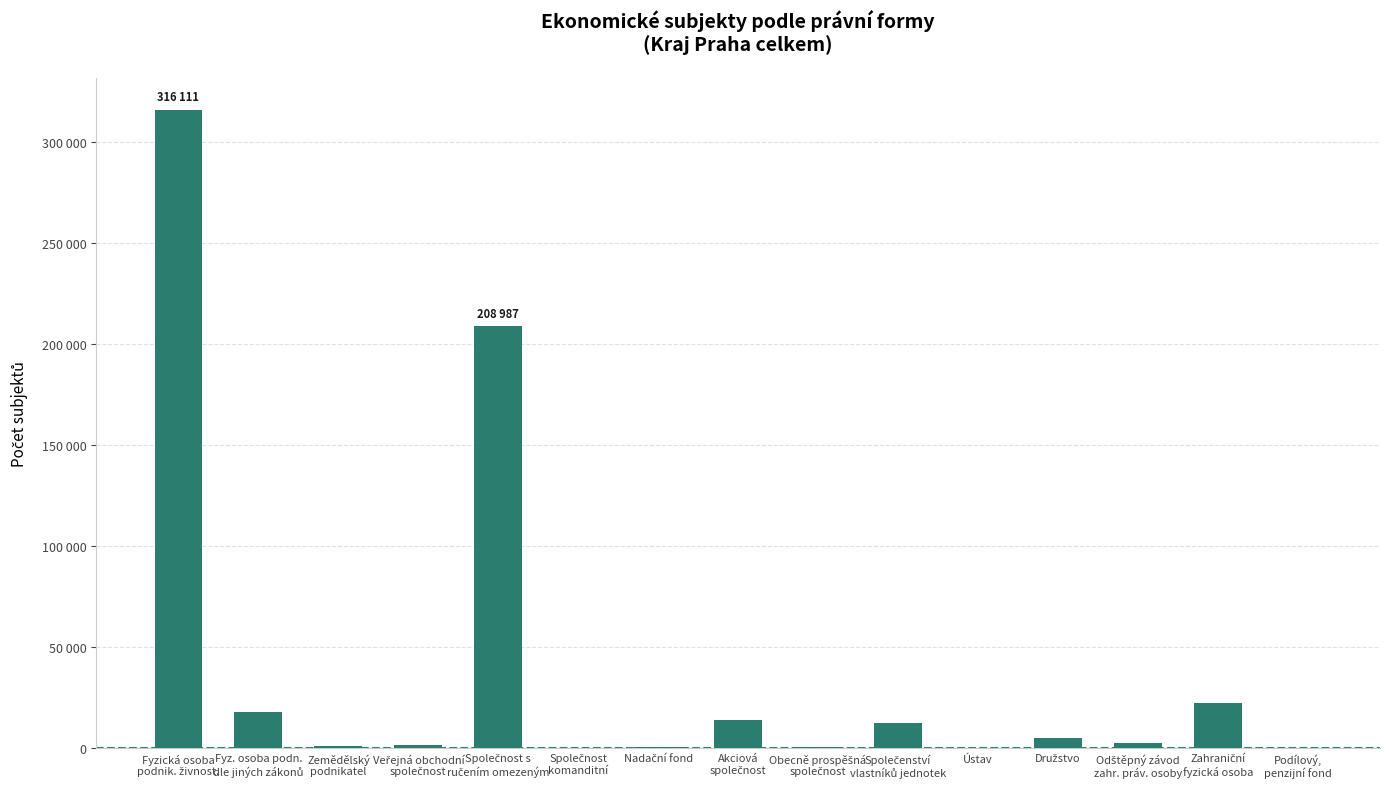

What is the approximate value at Ústav?

445